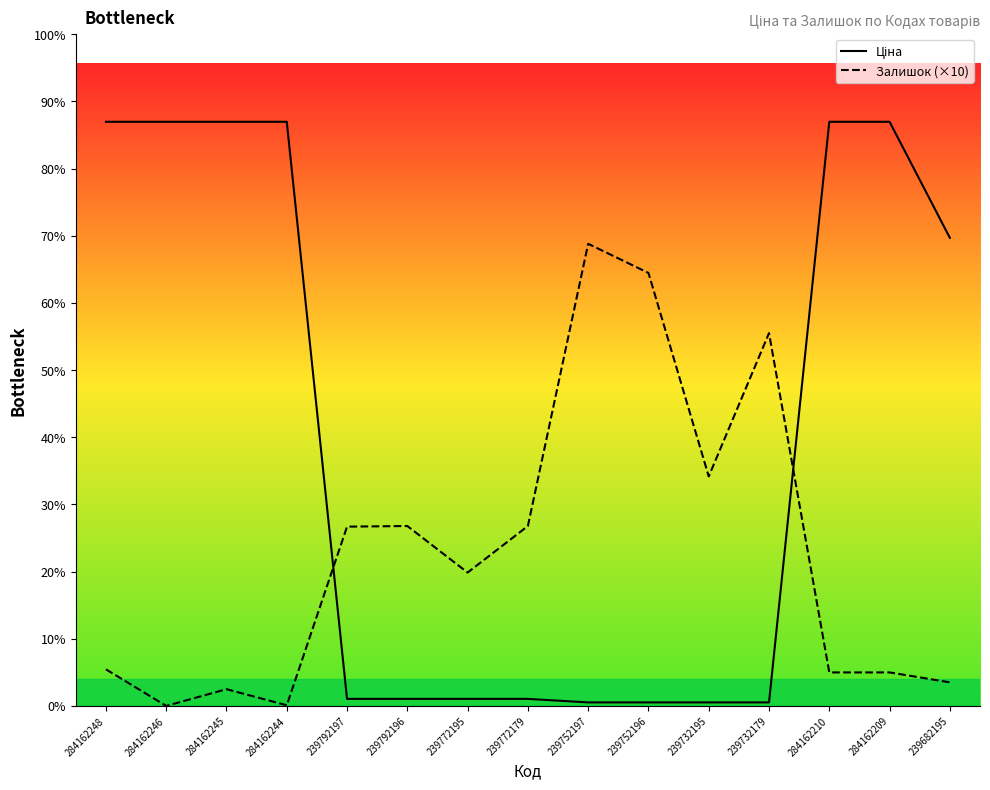

Does the chart display data point markers on the line(s)?

No